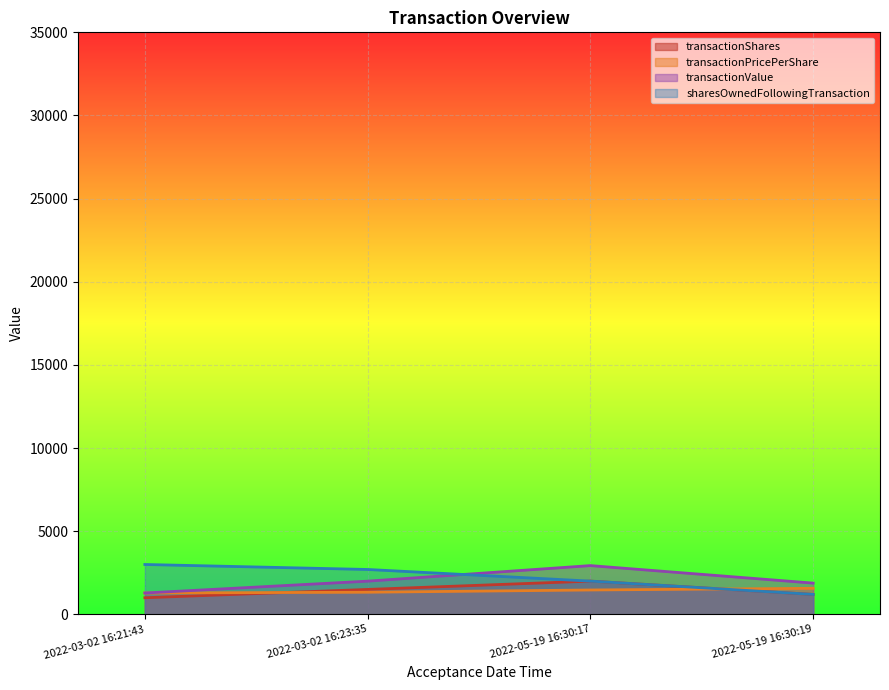

What value does the transactionShares series have at 2022-05-19 16:30:17?

2000.0